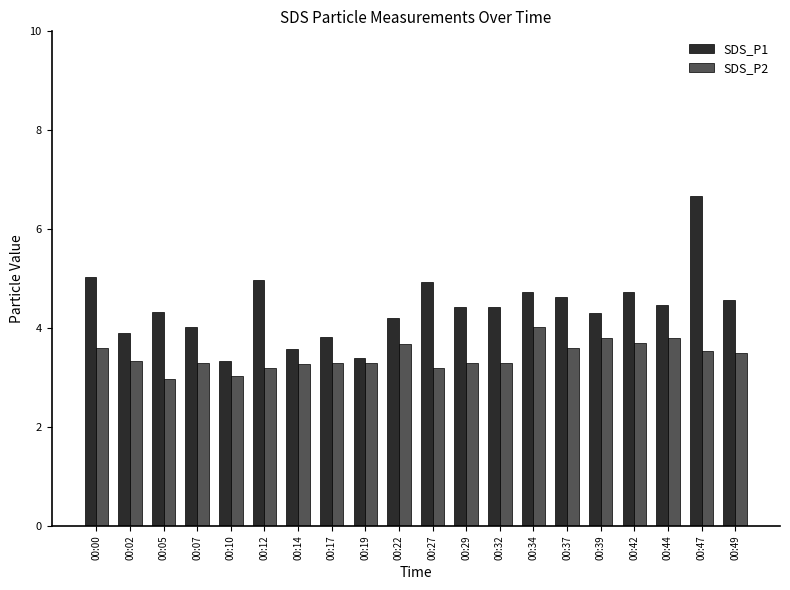

Which series changed the most between 00:22 and 00:27?

SDS_P1